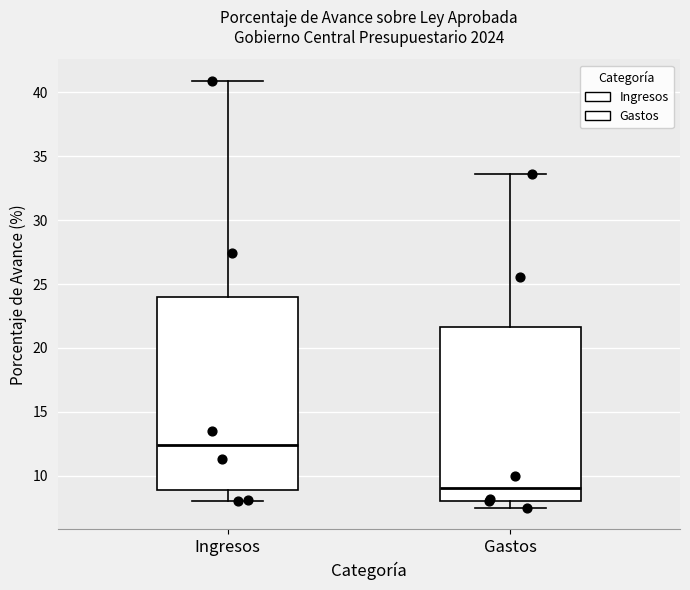

Reading left to right, read every box against the y-axis: the position of its median line, the range the box covers, and the ends of its whiskers. The values are not printed on the chart, so give them approximately, as read against the axis.

Ingresos: median 12.5, box 9.0 to 24.0, whiskers 8.0 to 41.0
Gastos: median 9.0, box 8.0 to 21.5, whiskers 7.5 to 33.5